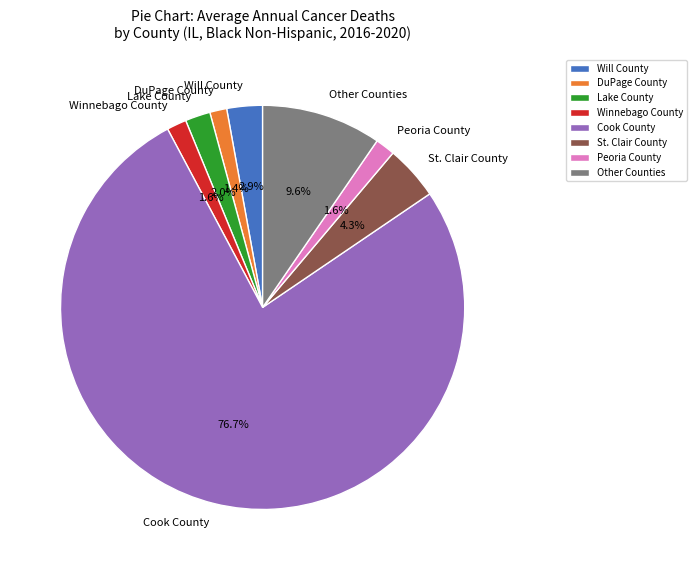

How many segments does this pie chart have?

8